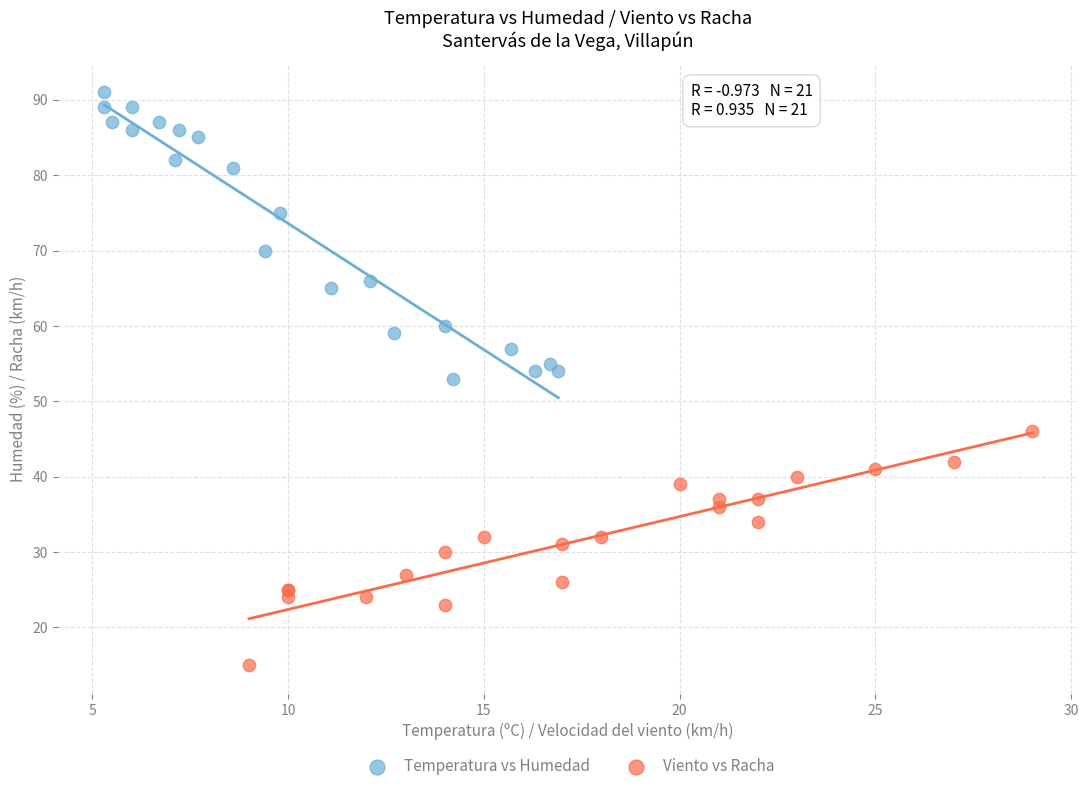

Which series has the widest spread of Y values?

Temperatura vs Humedad